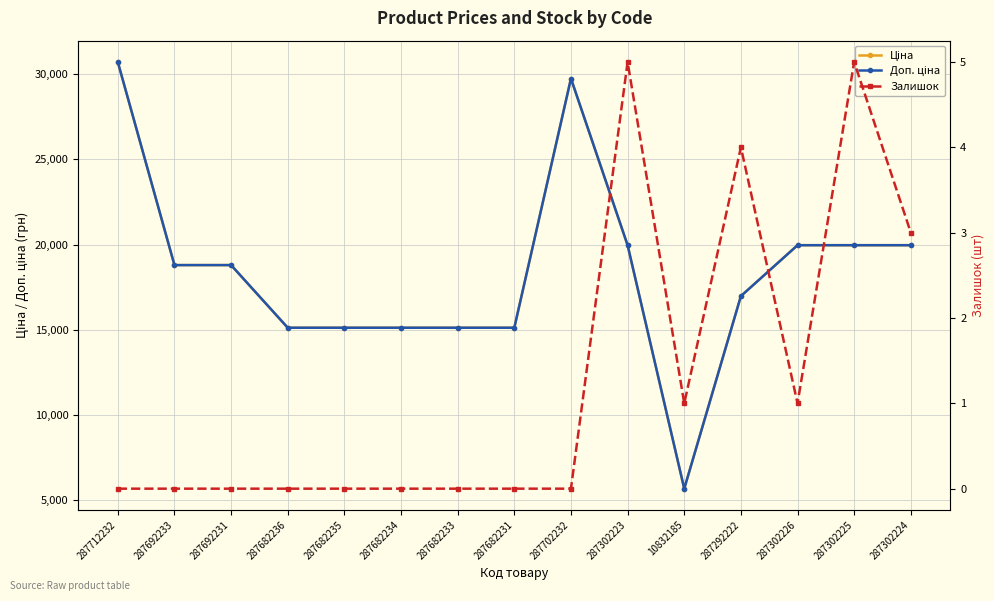

Is the value of Ціна at 287302224 greater than the value of Доп. ціна at 287302224?

No